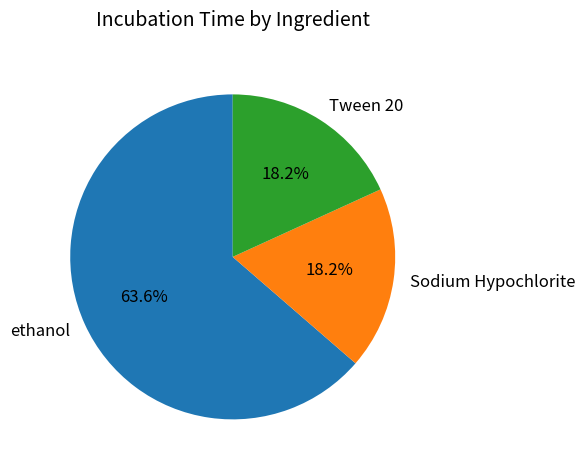

Which slice is the largest?

ethanol